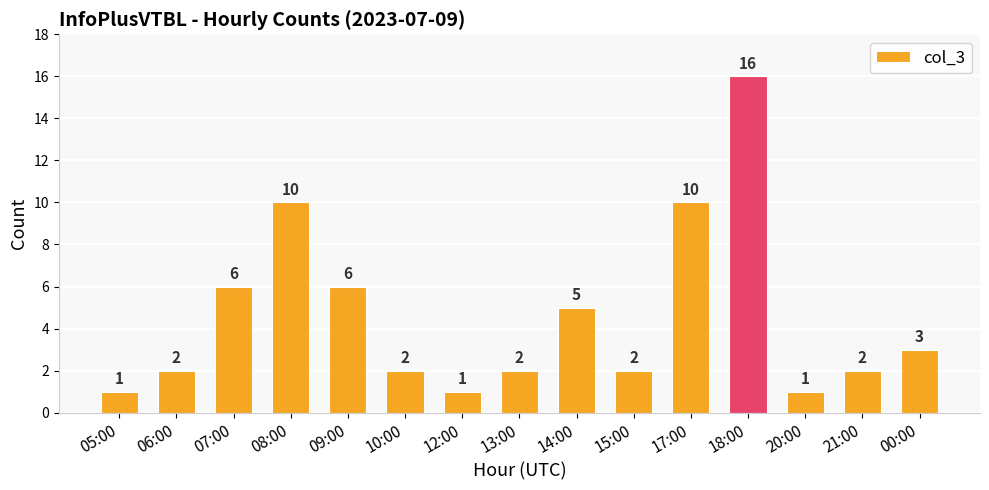

What is the sum of the values at 08:00 and 07:00?

16